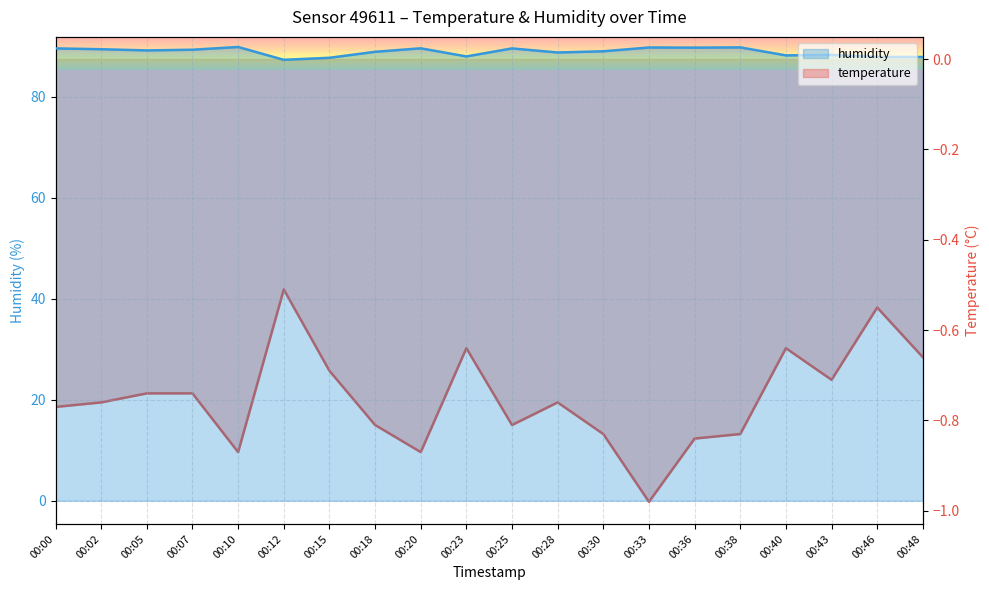

Rank the categories by temperature value from lowest to highest.

00:33, 00:10, 00:20, 00:36, 00:30, 00:38, 00:18, 00:25, 00:00, 00:02, 00:28, 00:05, 00:07, 00:43, 00:15, 00:48, 00:23, 00:40, 00:46, 00:12